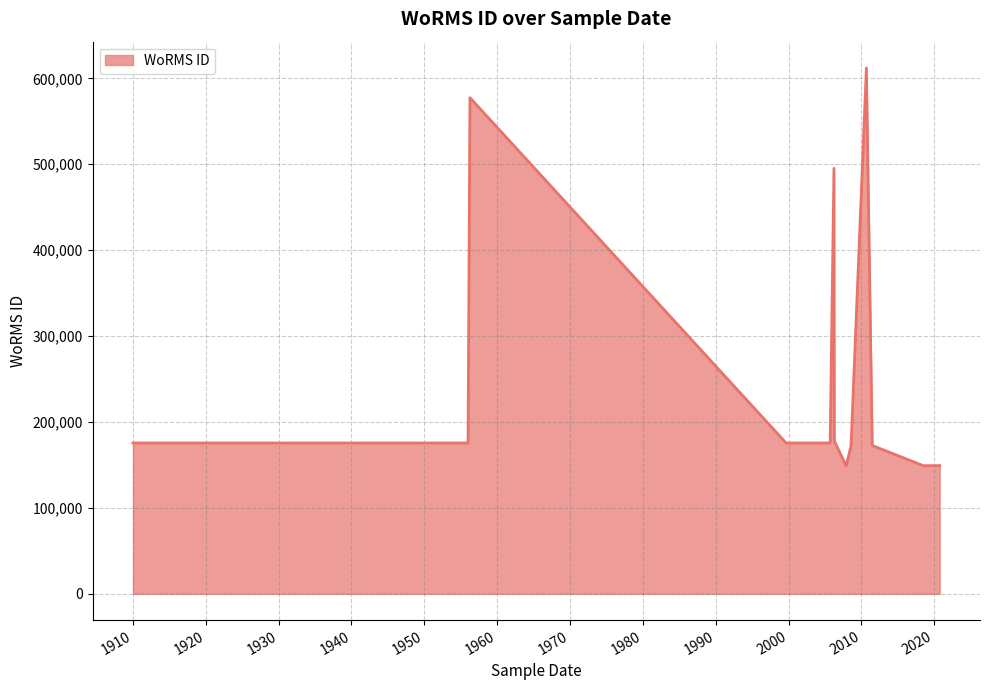

True or false: there are more than 1 points higher than both neighbors.

True